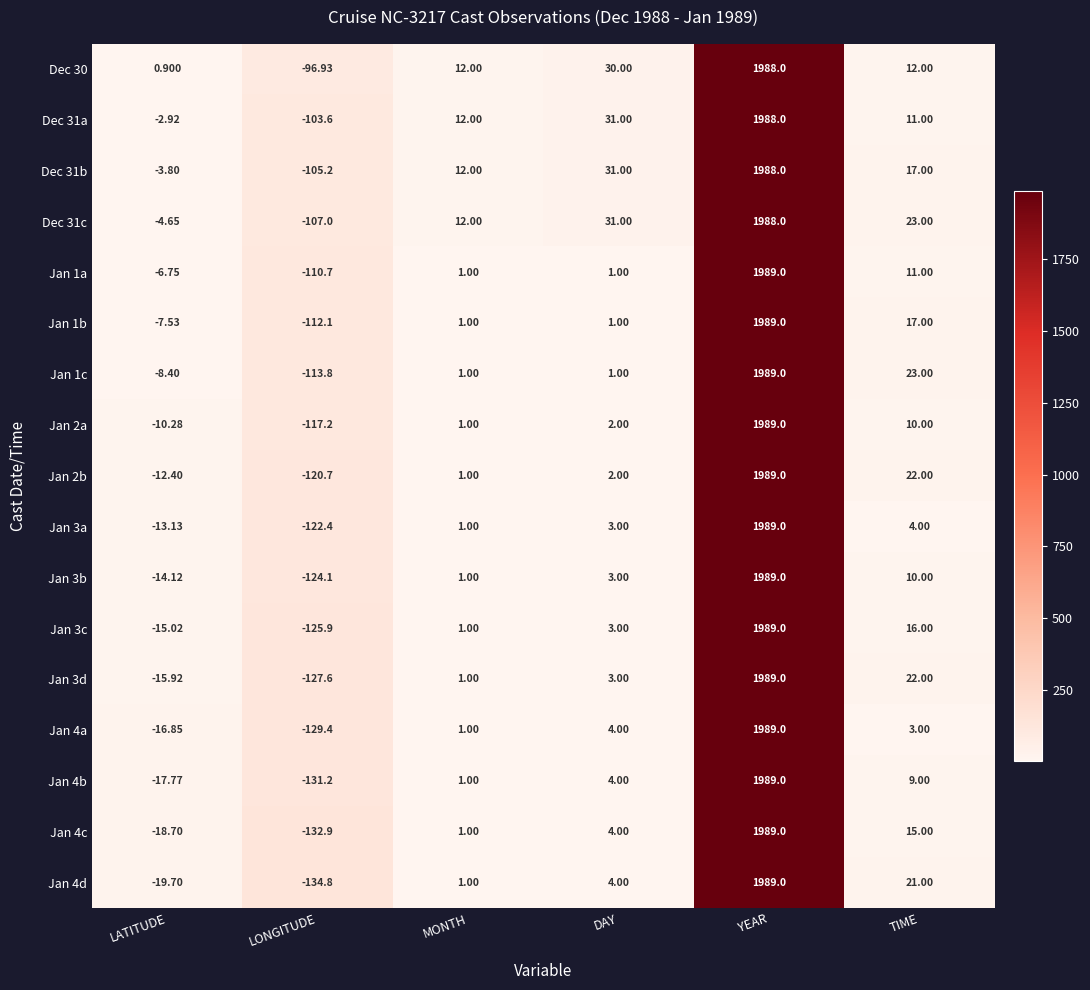

Between LONGITUDE and TIME, which series saw the biggest shift?

Jan 4d